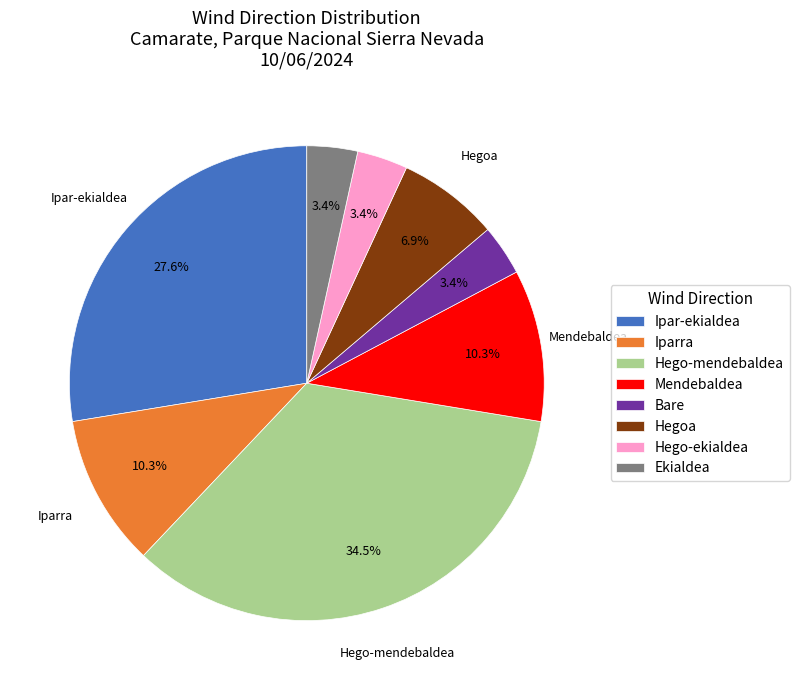

How much of the chart is everything except Iparra?

89.7%